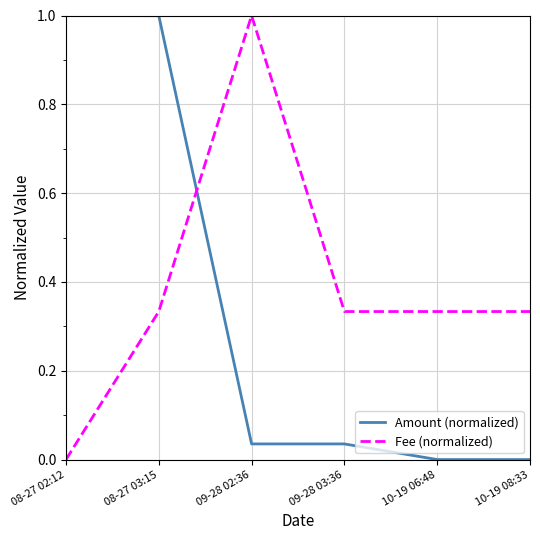

Rank the series by their average value, from lowest to highest.

Amount (normalized), Fee (normalized)